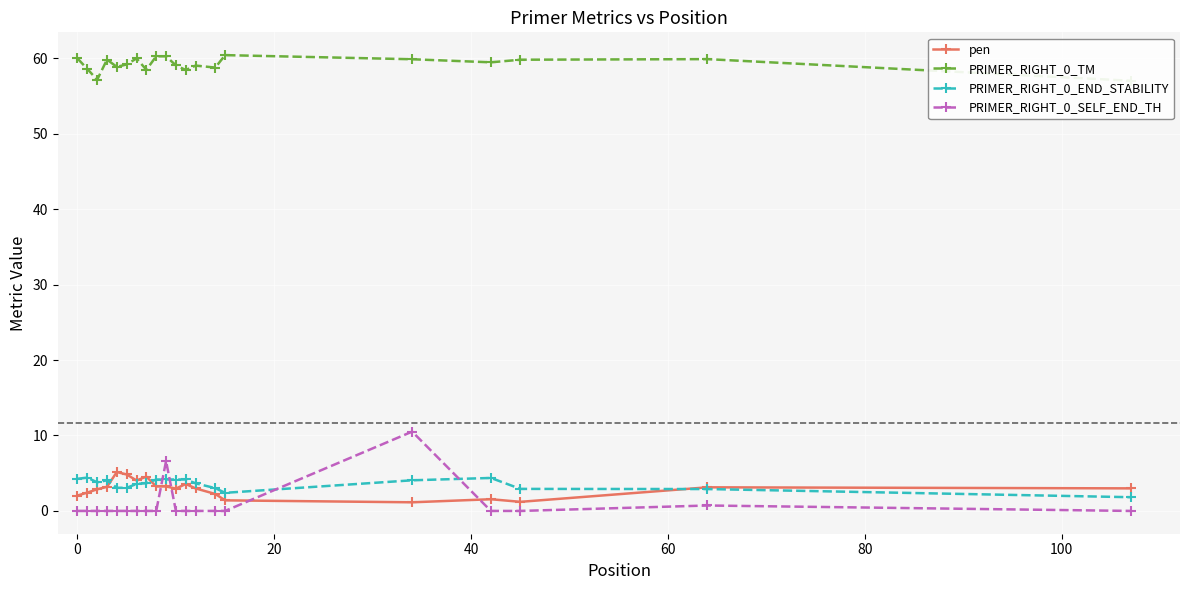

What is the value of the PRIMER_RIGHT_0_END_STABILITY point at the 17th from the left?

4.4